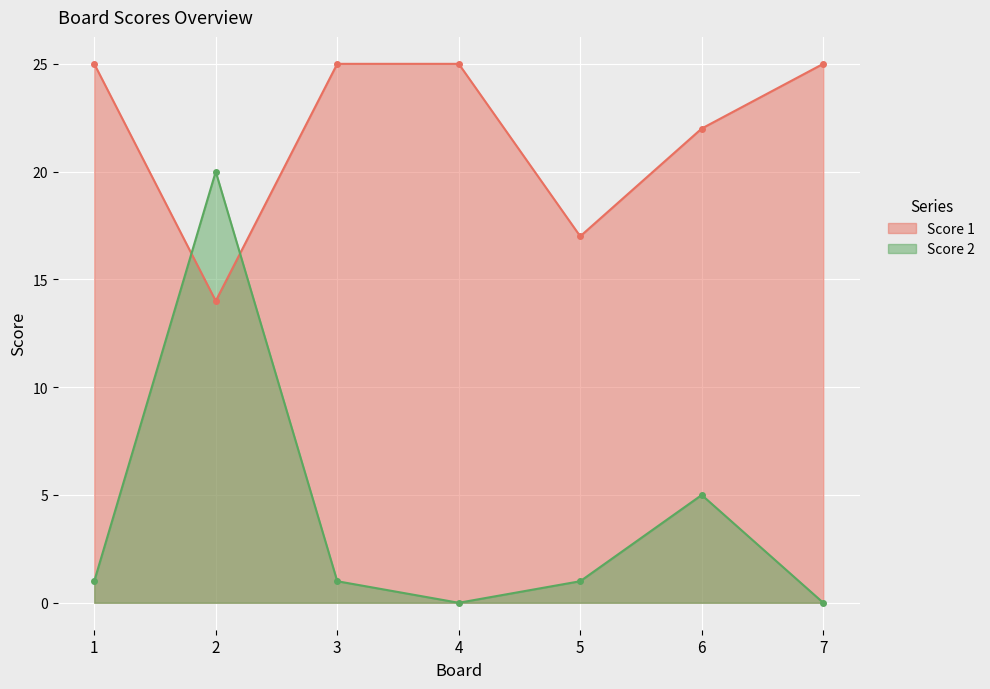

Rank the series by their average value, from lowest to highest.

Score 2, Score 1